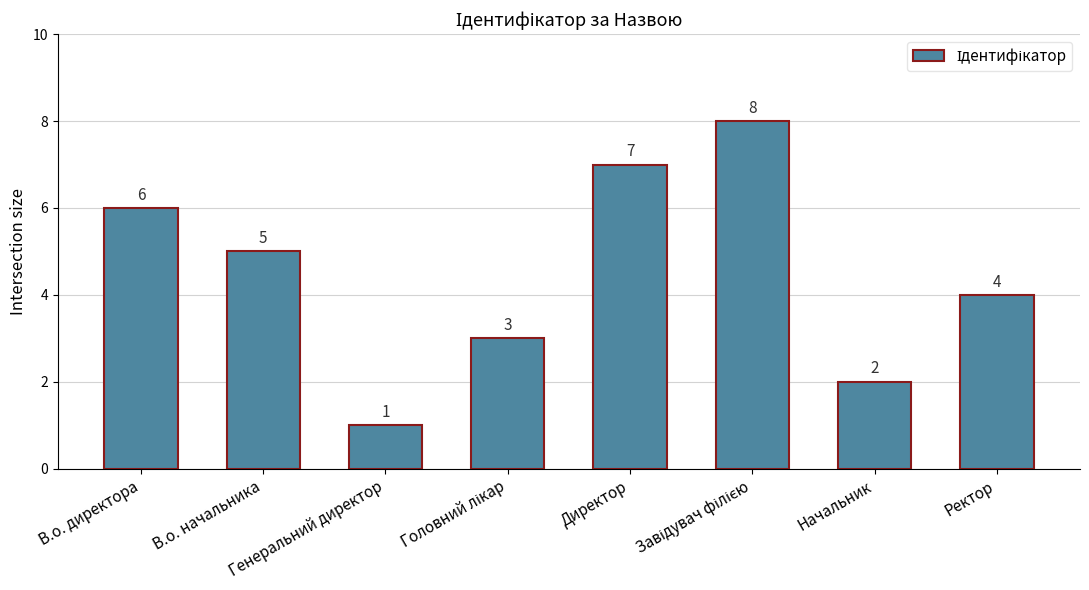

What is the difference between the maximum and minimum values?

7